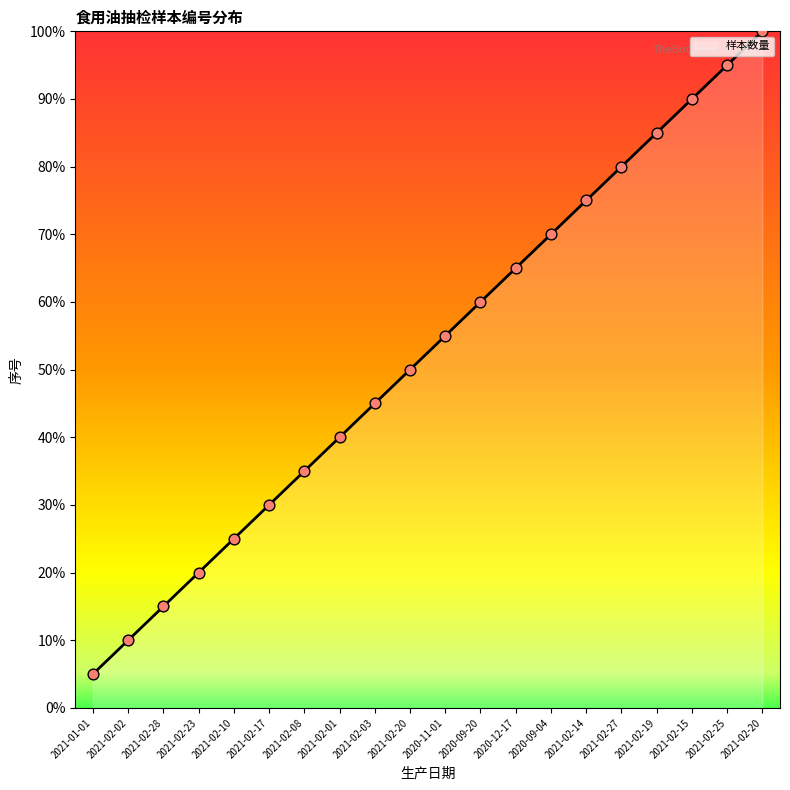

Between 2021-02-08 and 2021-02-14, which is larger?

2021-02-14